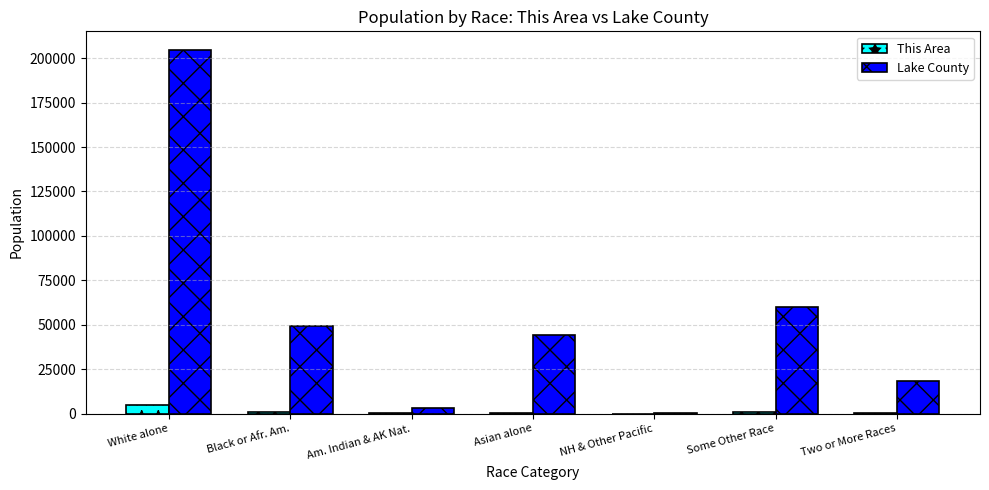

What is the sum of all This Area values?

6977